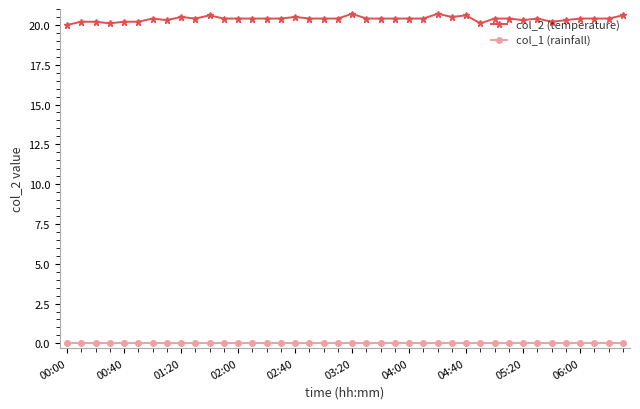

Which series has the largest total across all categories?

col_2 (temperature)